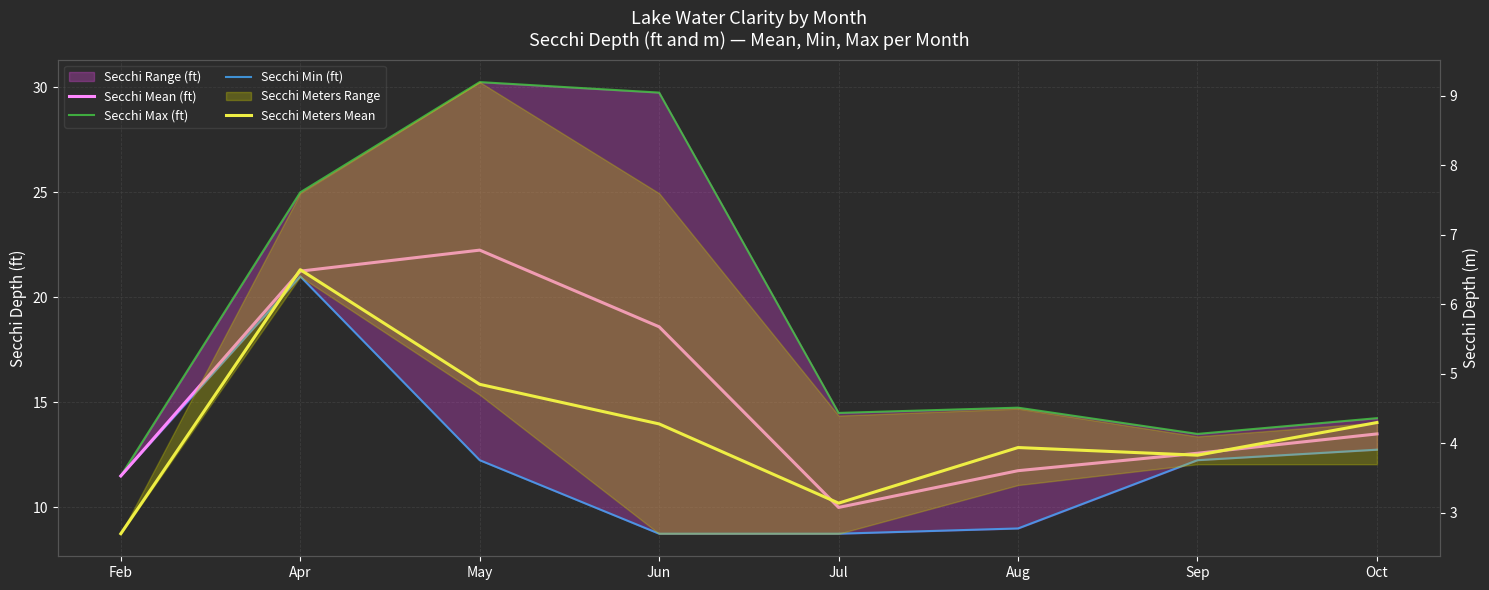

At which label does Secchi Meters Mean reach its peak?

Apr